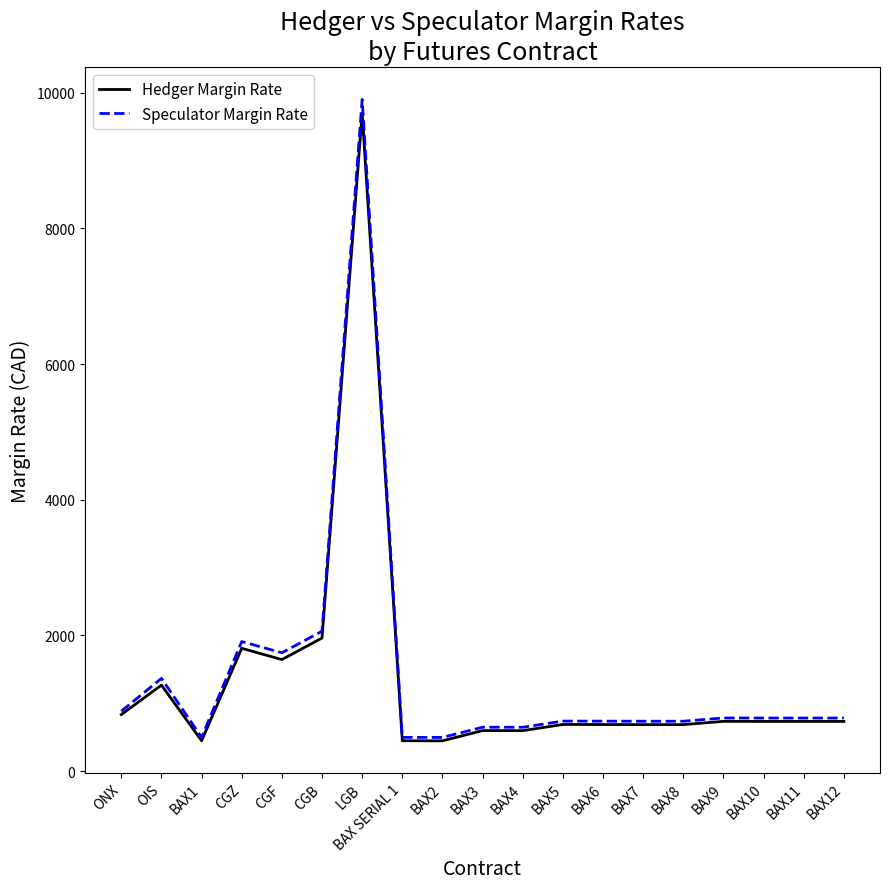

Is the value of Speculator Margin Rate at BAX6 greater than the value of Hedger Margin Rate at BAX3?

Yes